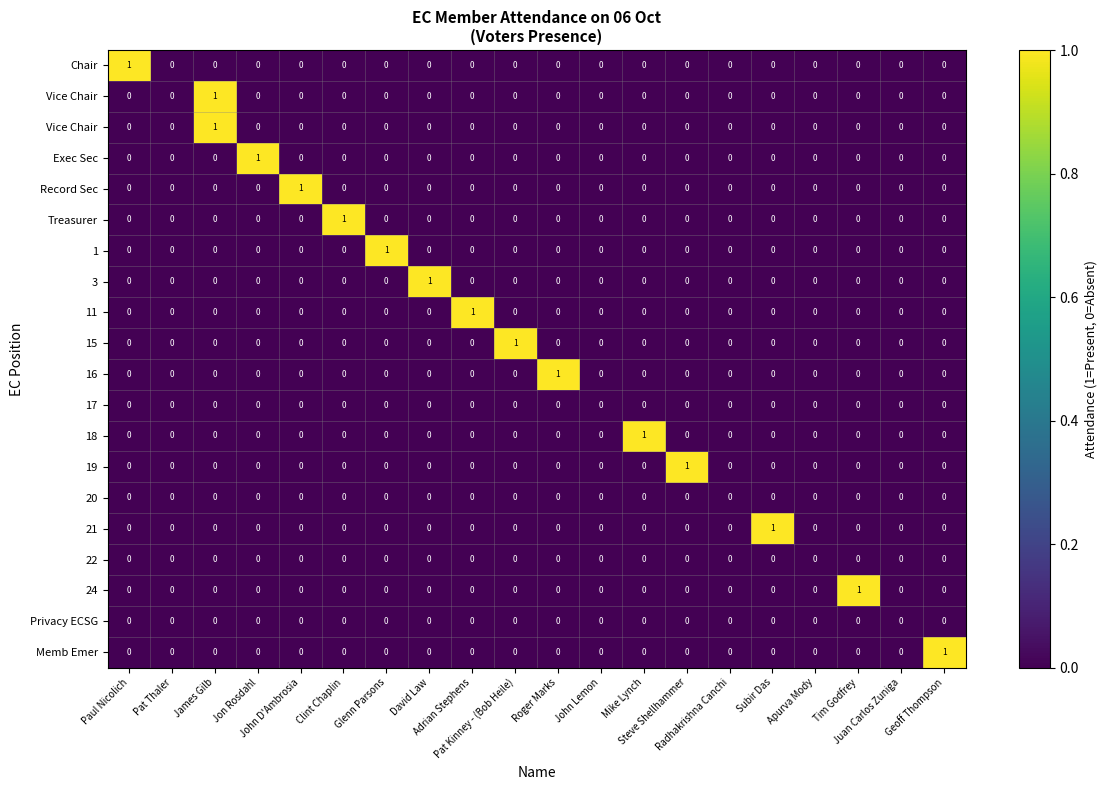

How many series are shown in this chart?

20